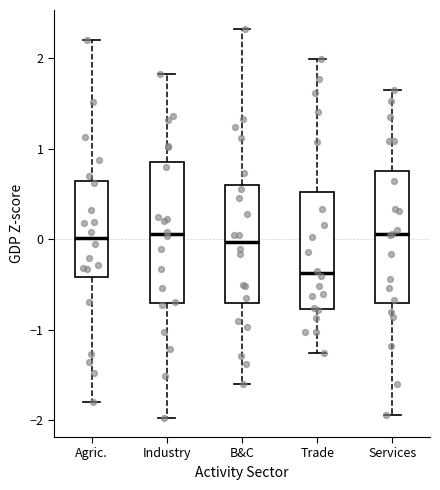

Reading left to right, transcribe this box plot: for each box, give where its median line is, the range the box spans, and where its two whiskers end, as read against the y-axis. The values are not printed on the chart, so give them approximately, as read against the axis.

Agric.: median 0.0, box -0.4 to 0.6, whiskers -1.8 to 2.2
Industry: median 0.1, box -0.7 to 0.9, whiskers -2.0 to 1.8
B&C: median 0.0, box -0.7 to 0.6, whiskers -1.6 to 2.3
Trade: median -0.4, box -0.8 to 0.5, whiskers -1.3 to 2.0
Services: median 0.1, box -0.7 to 0.8, whiskers -1.9 to 1.7